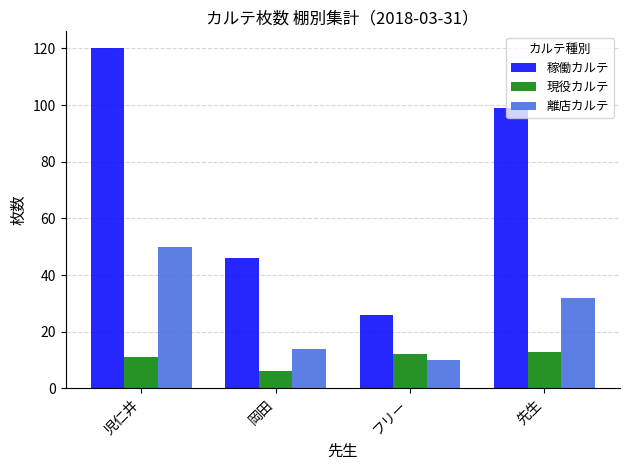

Which series has the widest spread of values?

稼働カルテ